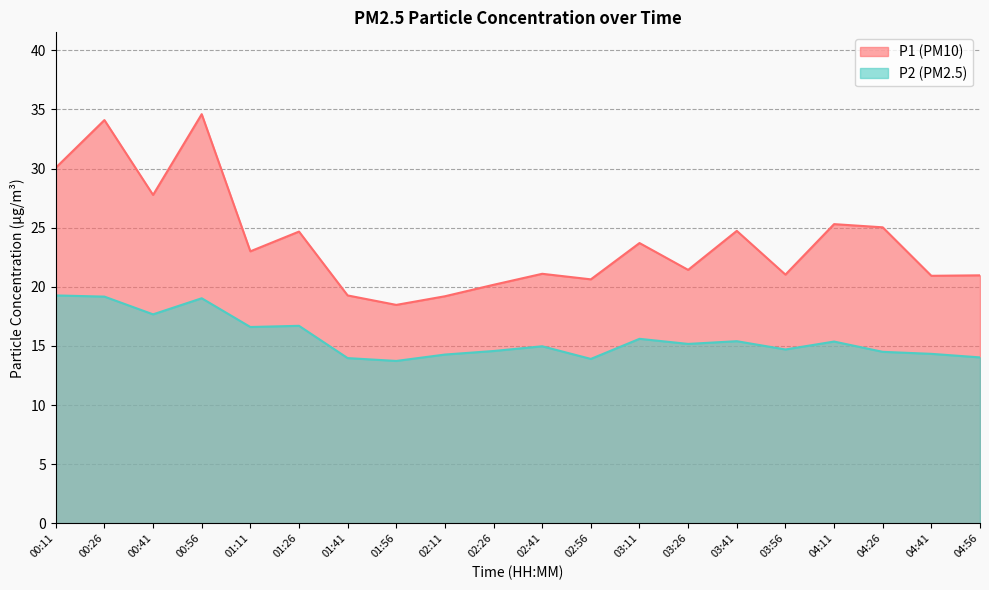

Rank the series by their maximum value, from highest to lowest.

P1, P2